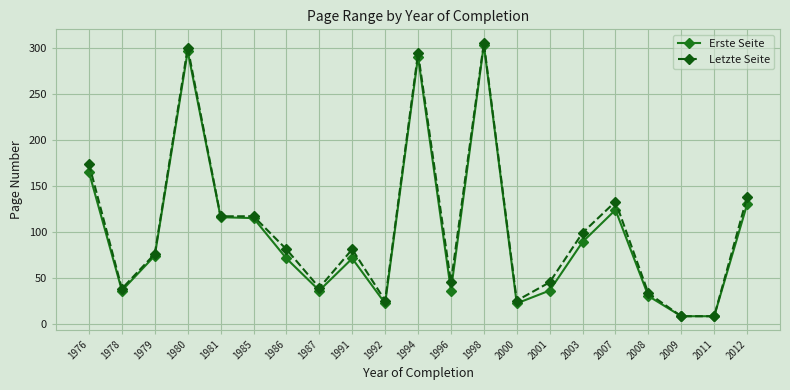

At how many categories does at least one series exceed 249?

3